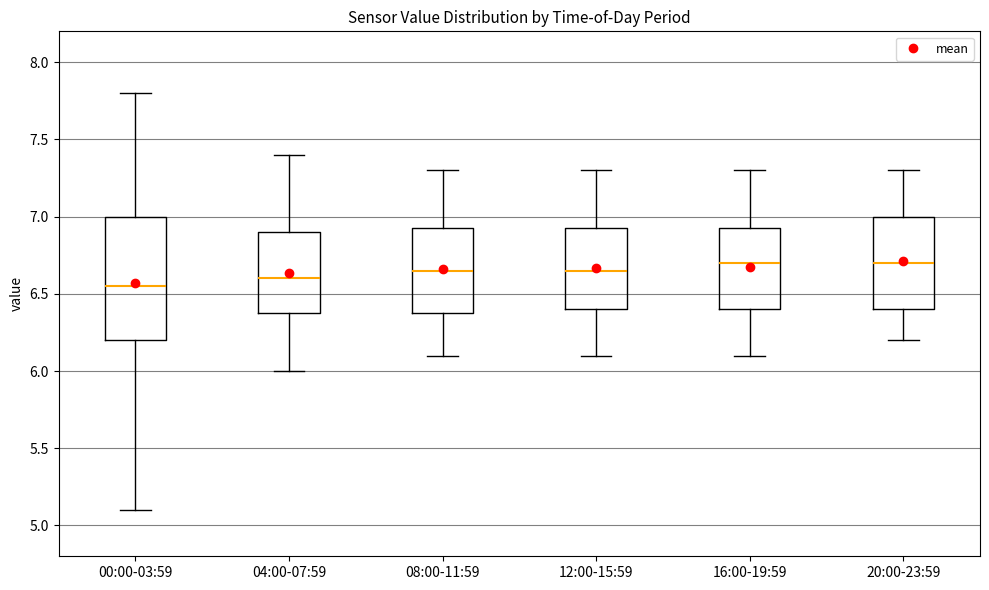

Reading left to right, transcribe this box plot: for each box, give where its median line is, the range the box spans, and where its two whiskers end, as read against the y-axis. The values are not printed on the chart, so give them approximately, as read against the axis.

00:00-03:59: median 6.55, box 6.20 to 7.00, whiskers 5.10 to 7.80
04:00-07:59: median 6.60, box 6.40 to 6.90, whiskers 6.00 to 7.40
08:00-11:59: median 6.65, box 6.40 to 6.95, whiskers 6.10 to 7.30
12:00-15:59: median 6.65, box 6.40 to 6.95, whiskers 6.10 to 7.30
16:00-19:59: median 6.70, box 6.40 to 6.95, whiskers 6.10 to 7.30
20:00-23:59: median 6.70, box 6.40 to 7.00, whiskers 6.20 to 7.30